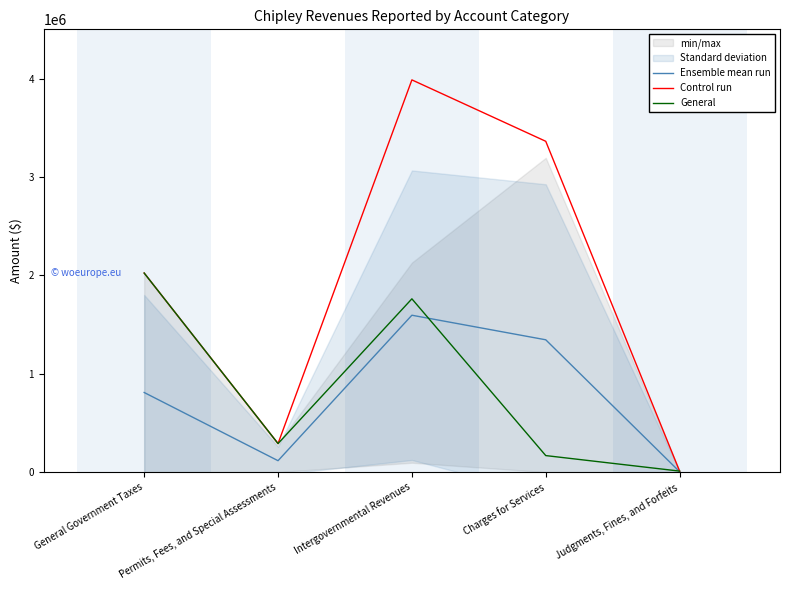

The value of Control run at Charges for Services is 914758.3. True or false?

False